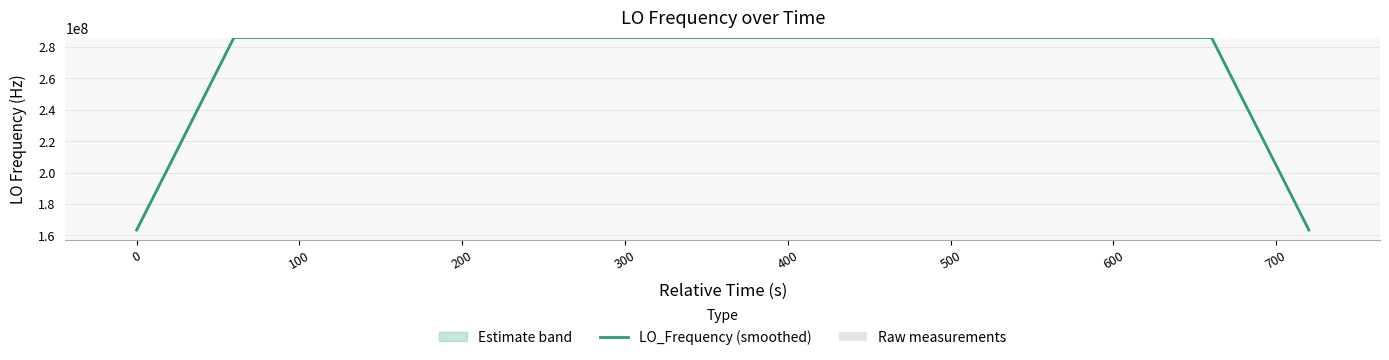

The LO_Frequency (smoothed) series shows 439920602.8 at 22. True or false?

False